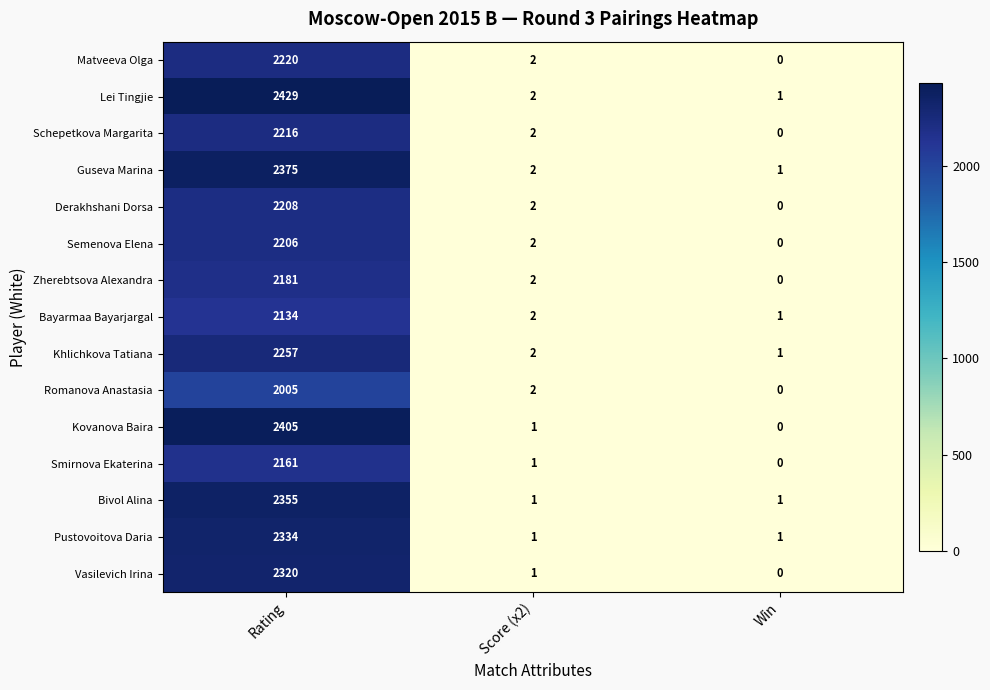

Which label corresponds to the largest value in the chart?

Rating